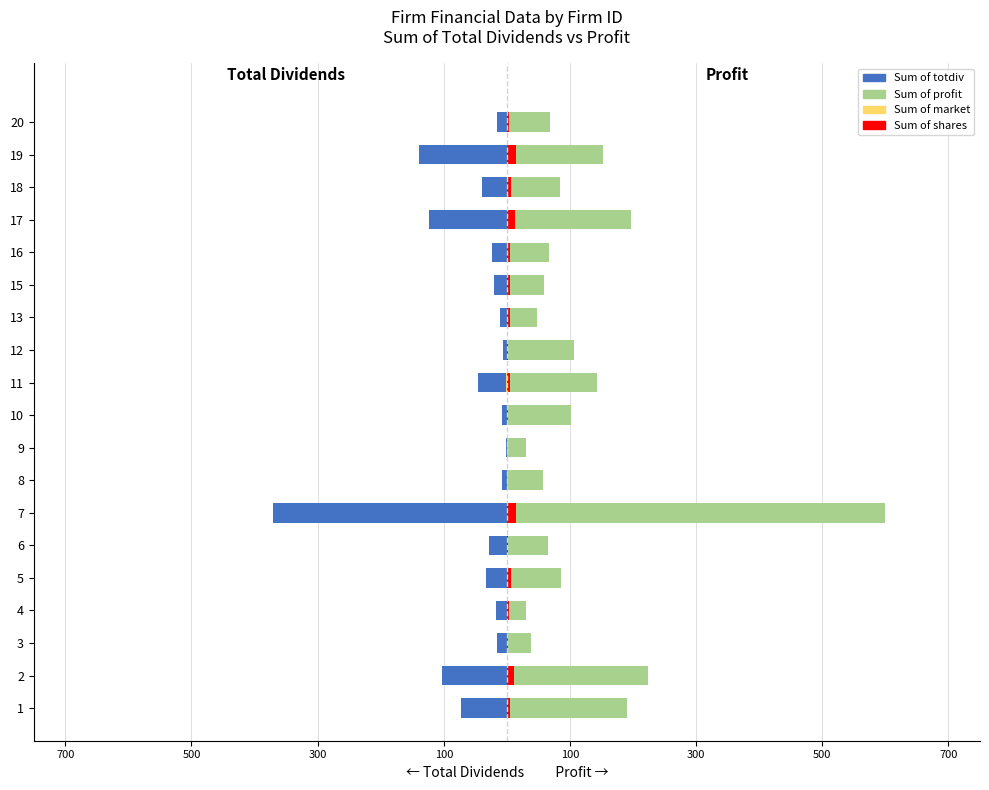

True or false: Sum of totdiv has a value of -11.8 at 16.

False